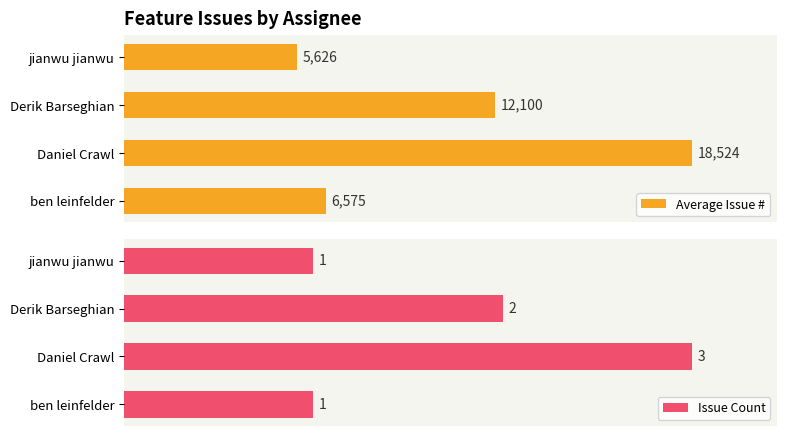

Which category has the highest value in the Average Issue # series?

Daniel Crawl